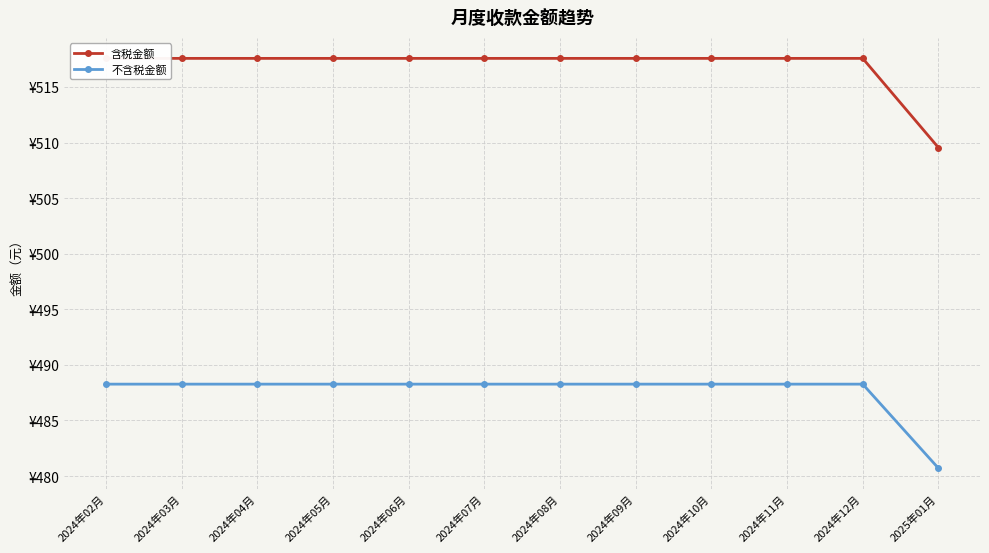

What is the value of the 不含税金额 point at the 1st from the left?

488.3